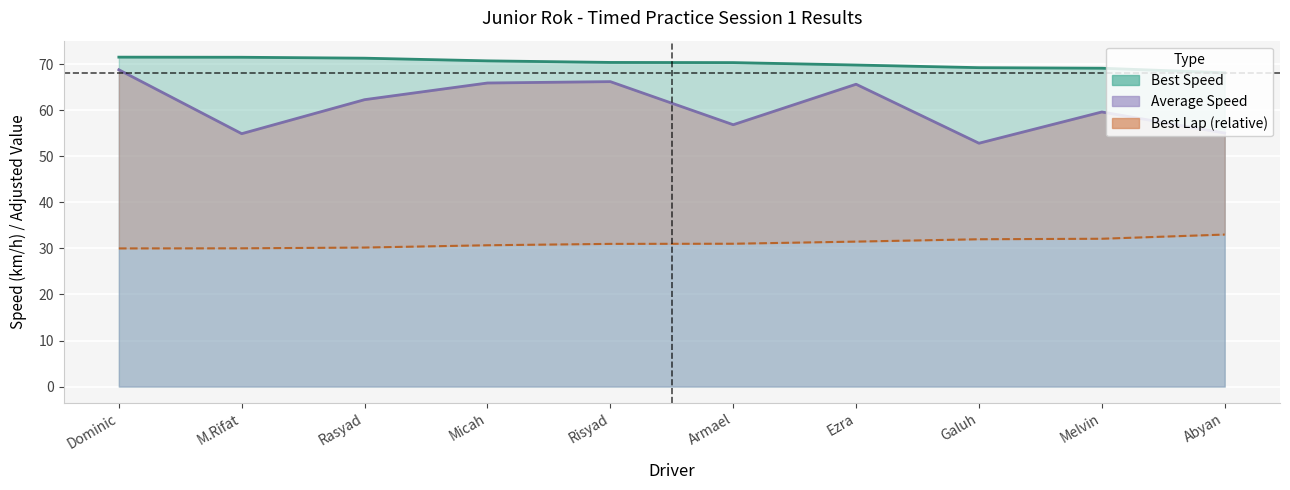

Rank the series at Armael from lowest to highest value.

Best Lap time, Average Speed, Best Speed